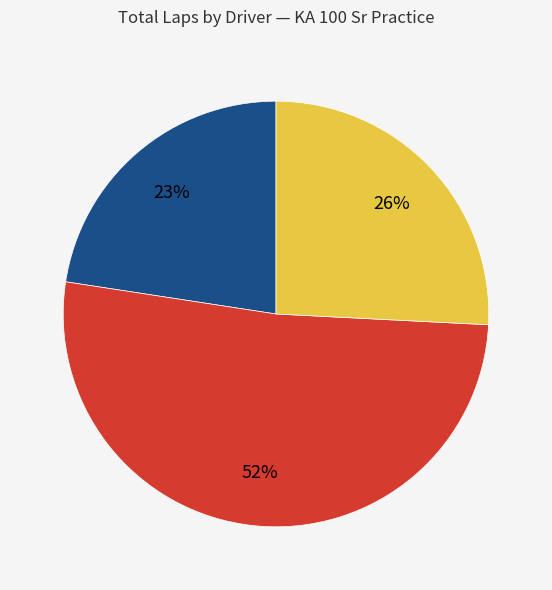

To the nearest percent, what is the average slice percentage?

33%